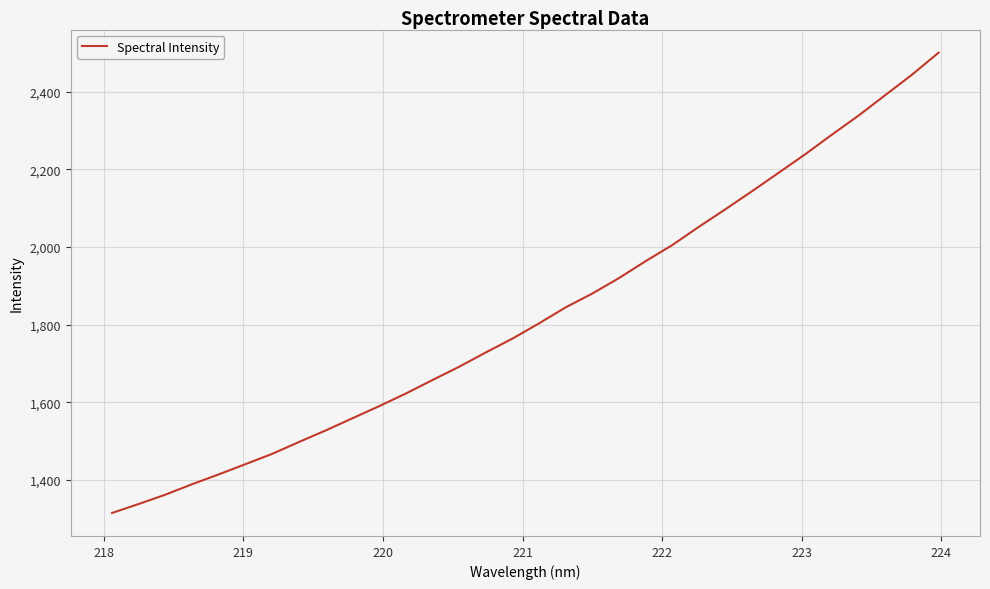

What is the greatest value displayed?

2500.7